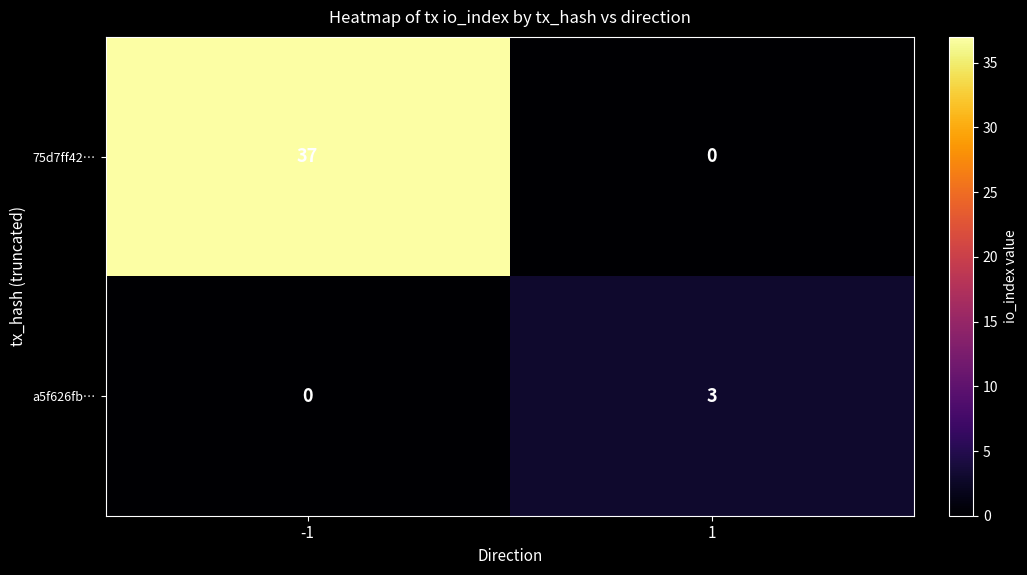

Count the number of data series in this chart.

2